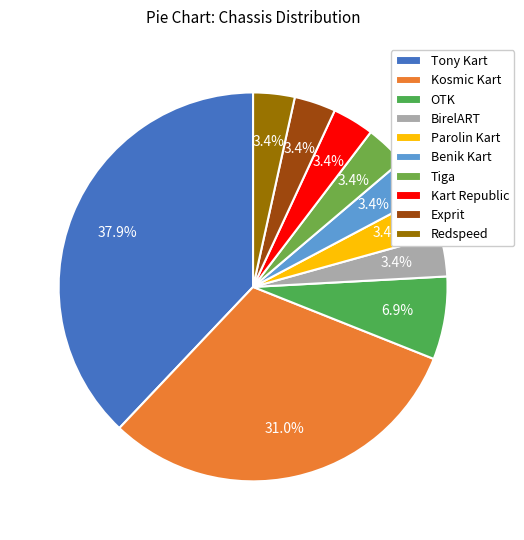

Is there any slice that represents more than half of the pie?

No